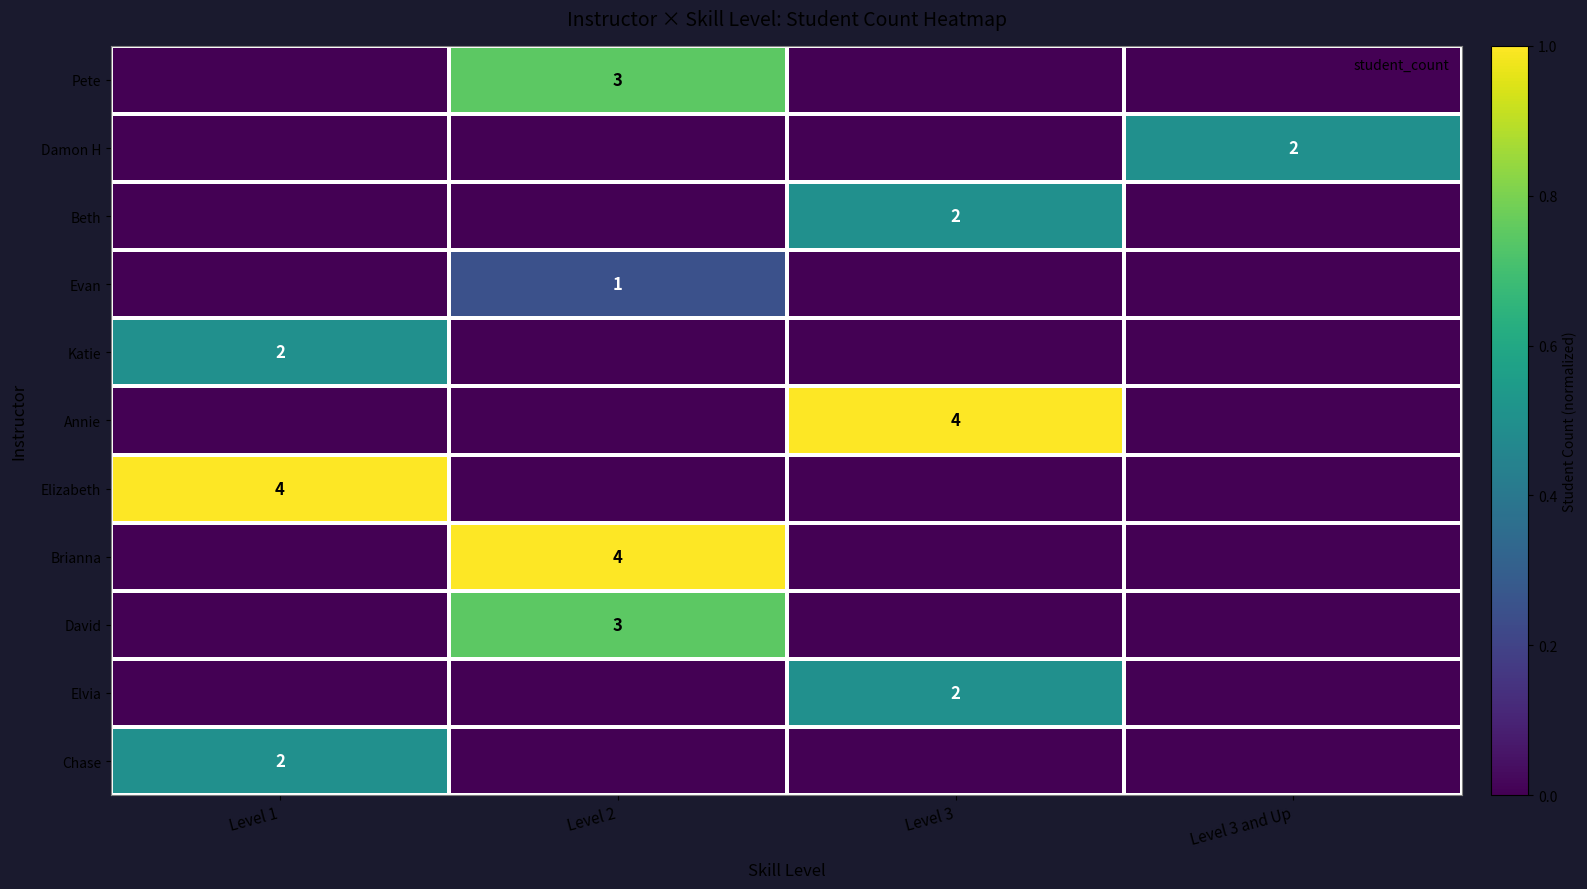

The Damon H series shows 0.2 at Level 3. True or false?

False